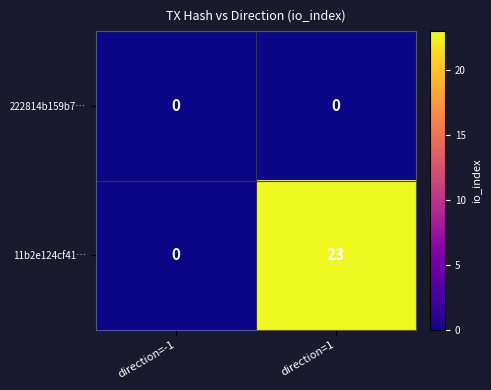

What is the maximum value shown in the chart?

23